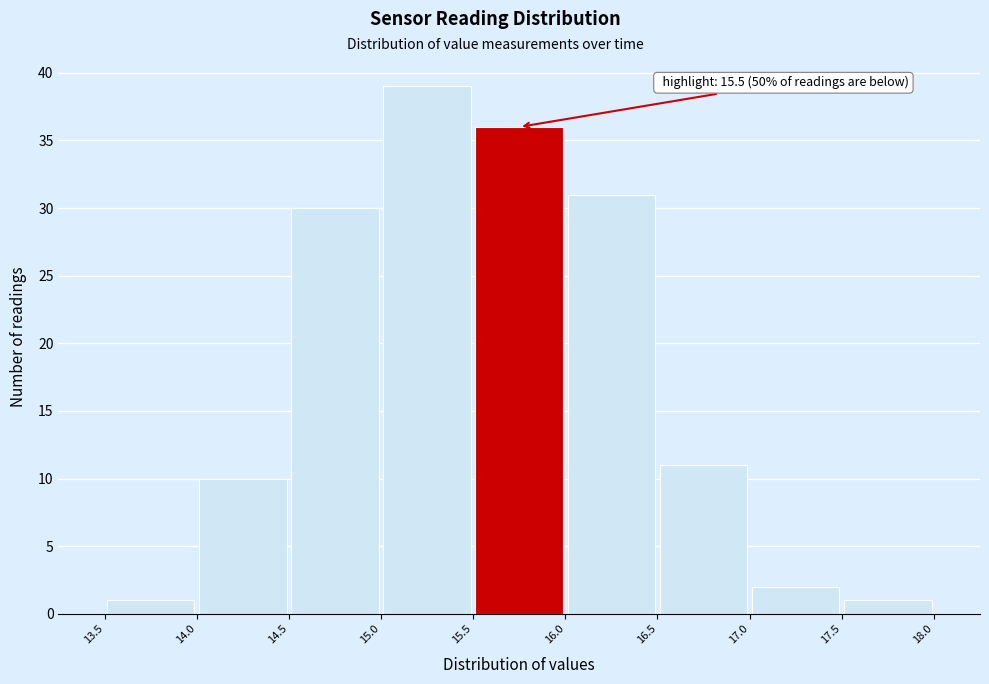

Over which range of the x-axis is the bar tallest?

15.0 to 15.5